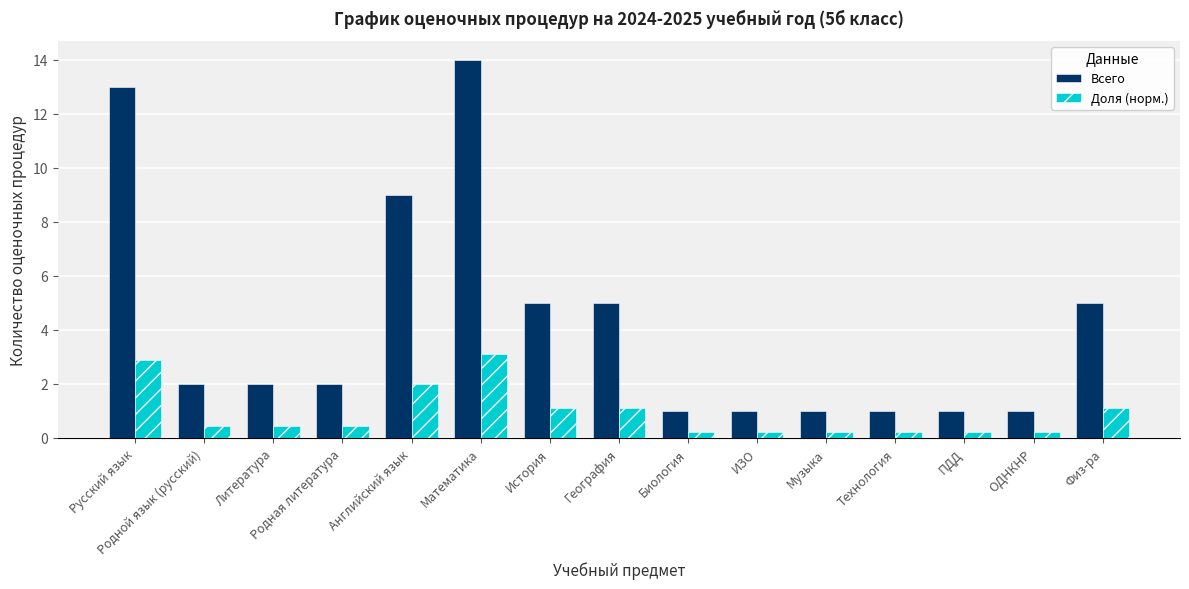

What is the approximate value of Доля (норм.) at ИЗО?

0.2